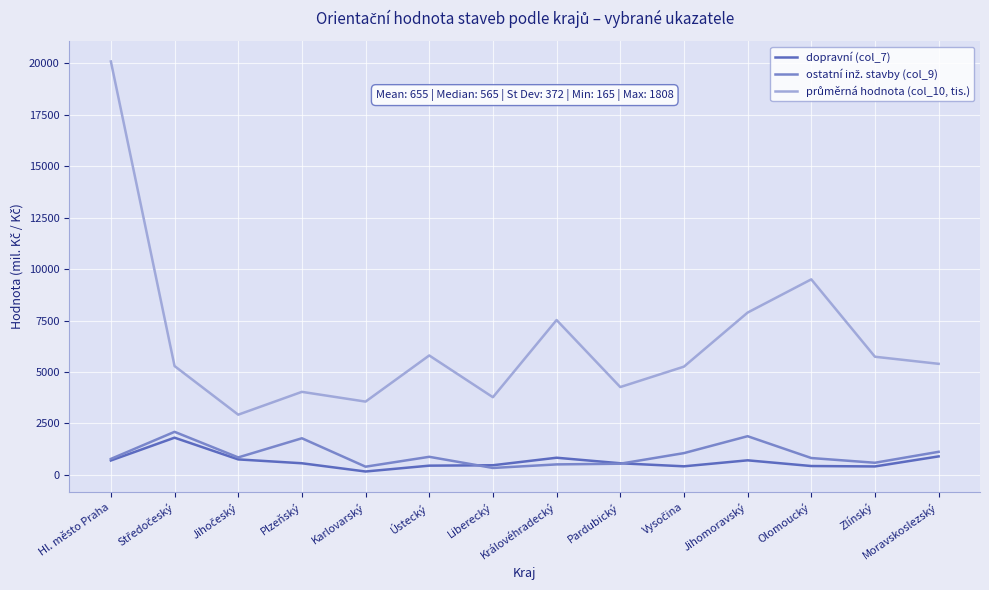

What is the maximum value shown in the chart?

20087